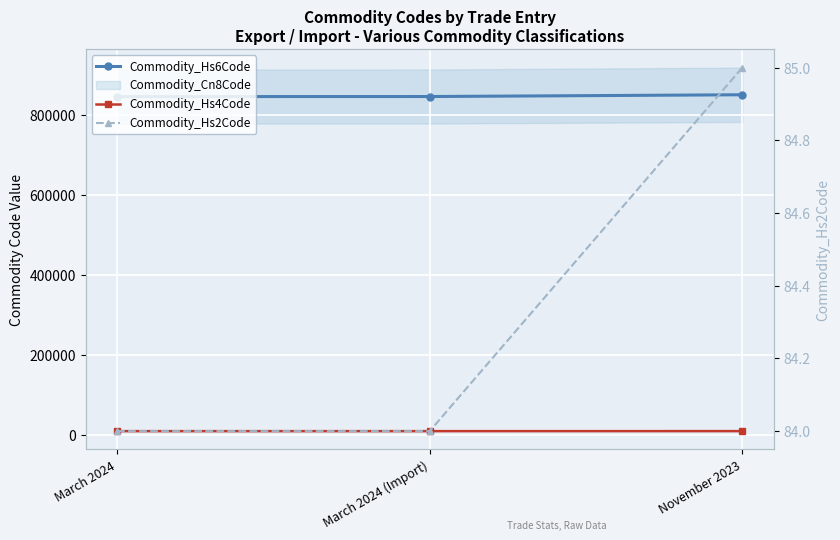

How many data points in Commodity_Hs6Code are above 847330?

1